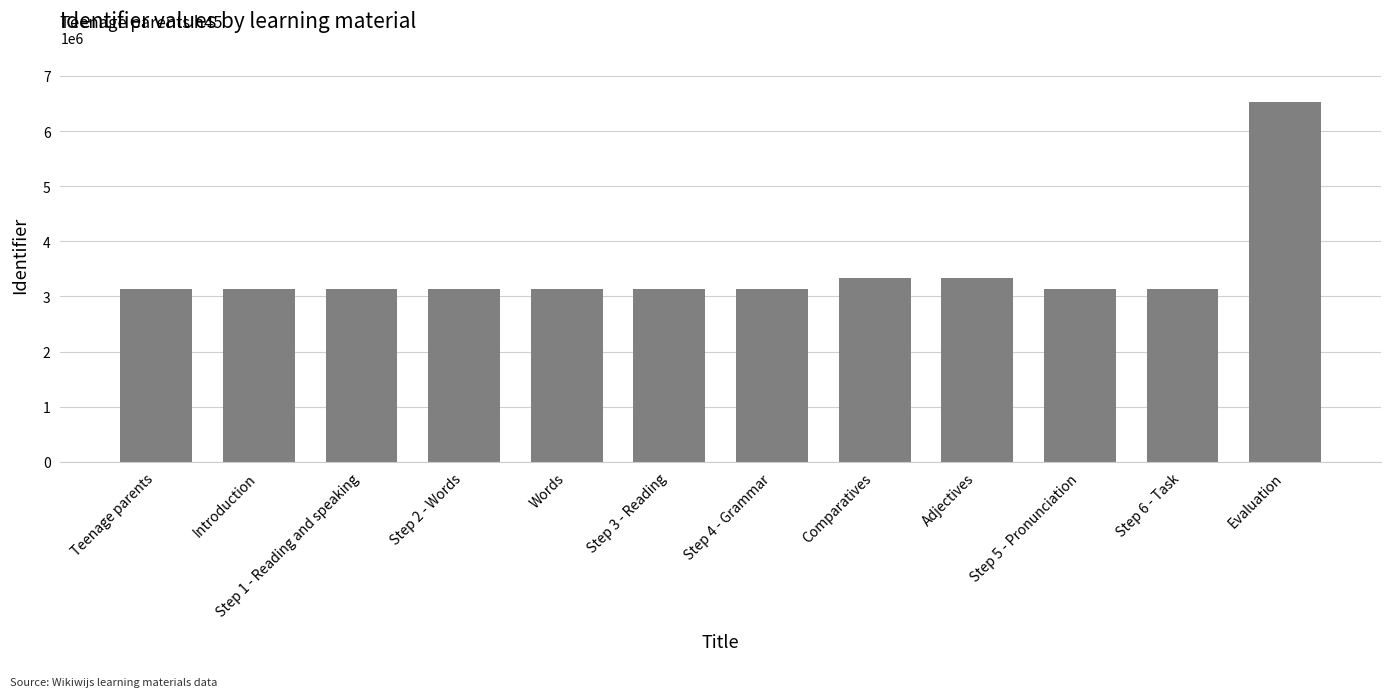

What is the minimum value shown in the chart?

3132308